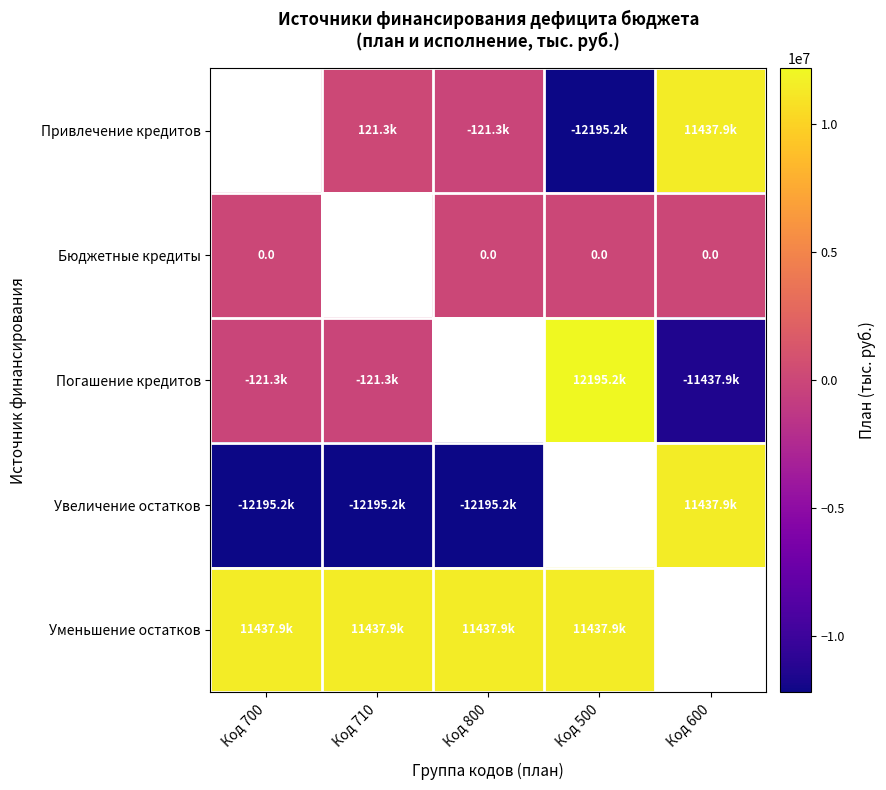

Where is Погашение кредитов nearest to the value 378649?

Код 700